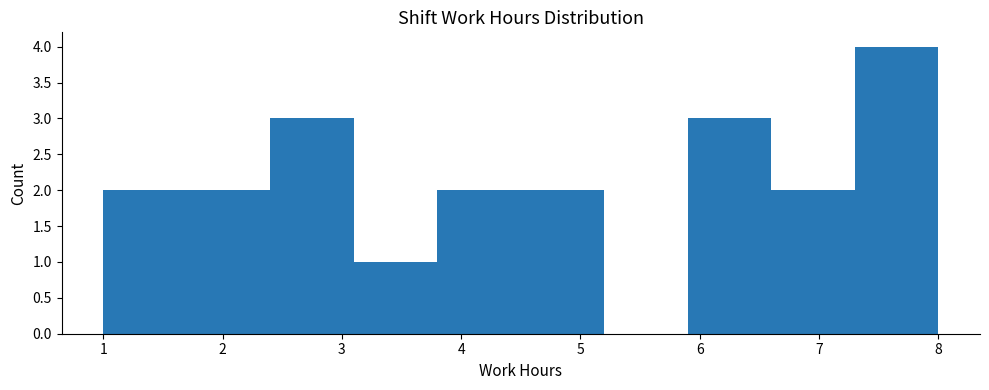

Reading left to right, list every bar in this chart as the range it spans on the x-axis followed by its height. The values are not printed on the chart, so give them approximately, as read against the axis.

1.0 to 1.7: 2
1.7 to 2.4: 2
2.4 to 3.1: 3
3.1 to 3.8: 1
3.8 to 4.5: 2
4.5 to 5.2: 2
5.2 to 5.9: 0
5.9 to 6.6: 3
6.6 to 7.3: 2
7.3 to 8.0: 4